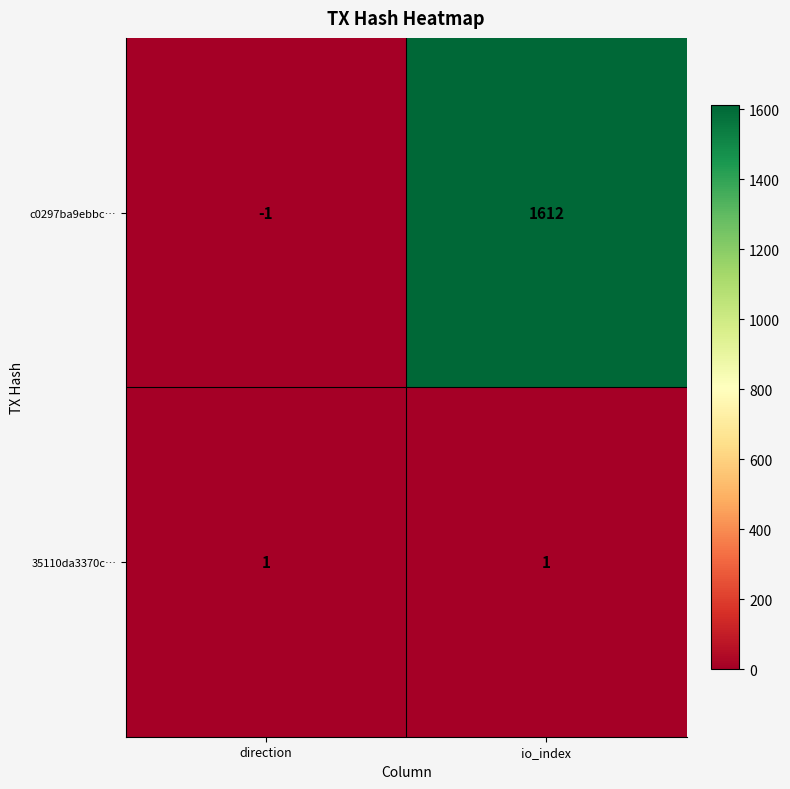

Reading left to right, list all the values displayed in this chart.

c0297ba9ebbc…: direction=-1	io_index=1612
35110da3370c…: direction=1	io_index=1